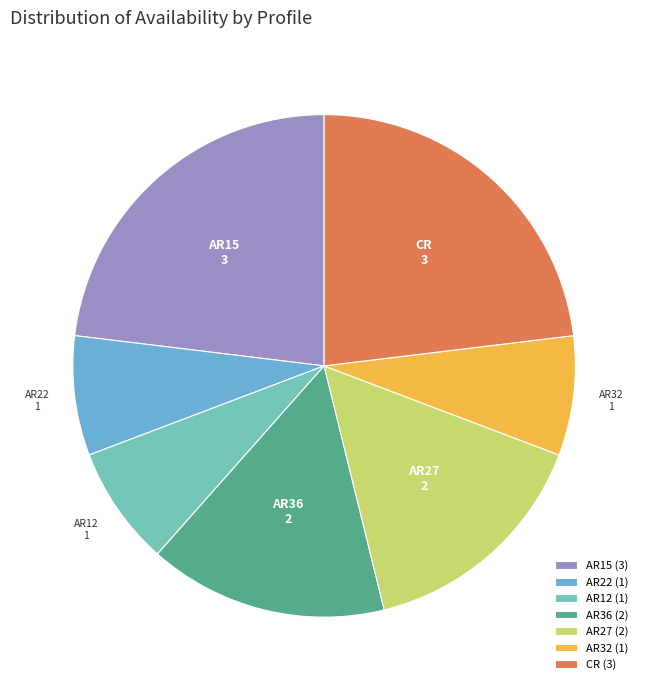

Between AR36 and AR22, which is larger?

AR36